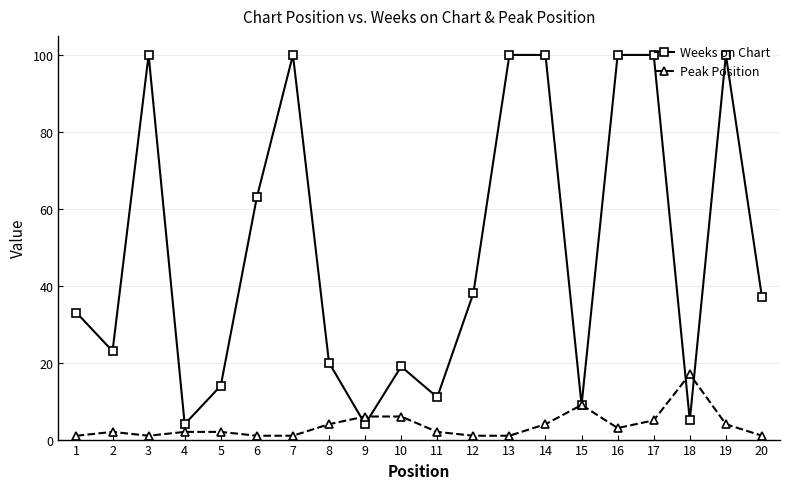

Between which two adjacent categories do Peak Position and Weeks on Chart first intersect?

8 and 9